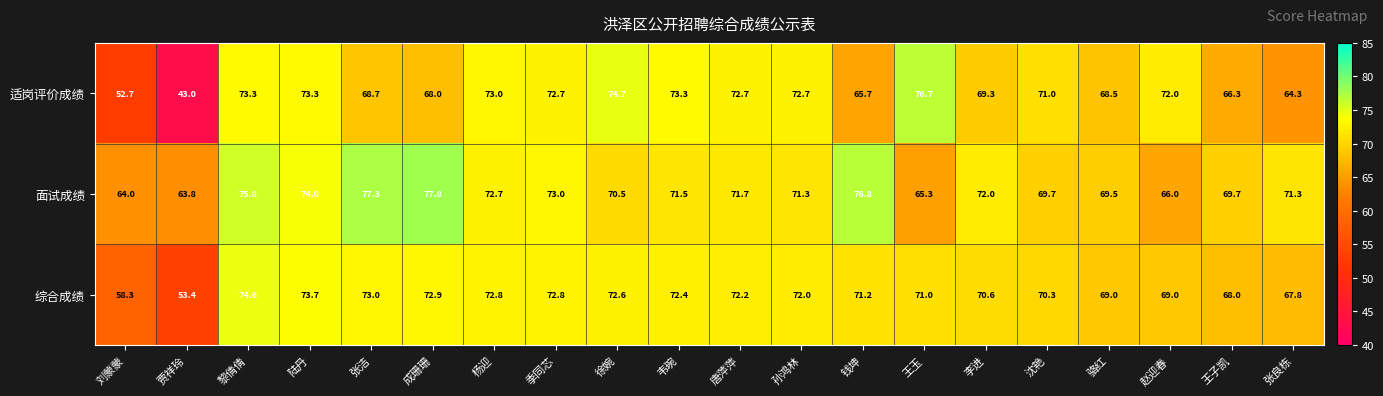

What is the difference between the highest and lowest values at 贾祥玲?

20.8